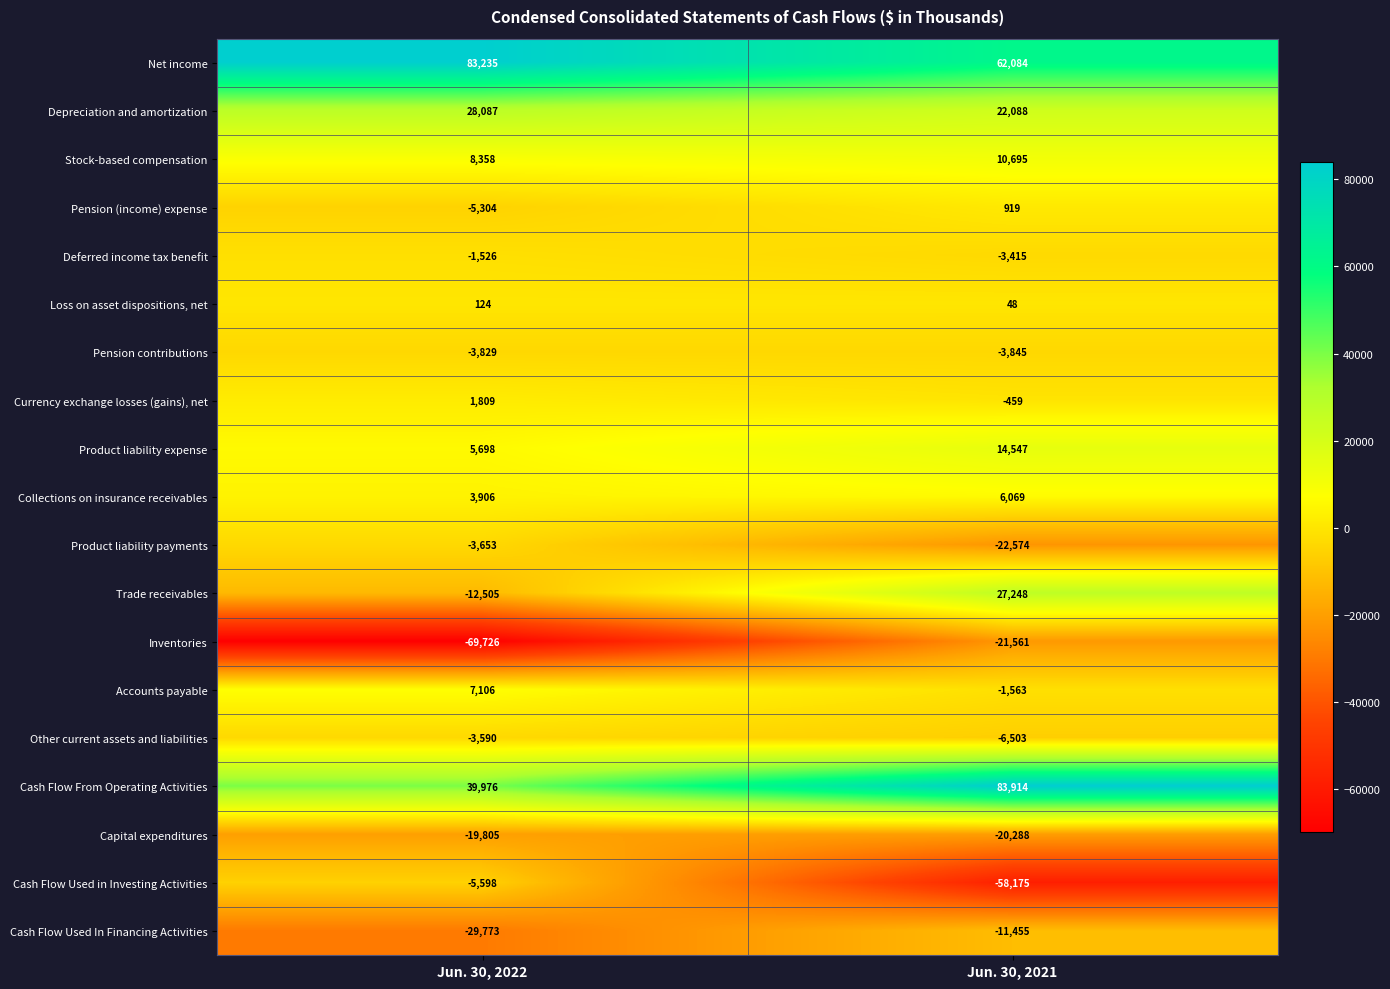

Rank the series by their maximum value, from lowest to highest.

Inventories, Capital expenditures, Cash Flow Used In Financing Activities, Cash Flow Used in Investing Activities, Pension contributions, Product liability payments, Other current assets and liabilities, Deferred income tax benefit, Loss on asset dispositions, net, Pension (income) expense, Currency exchange losses (gains), net, Collections on insurance receivables, Accounts payable, Stock-based compensation, Product liability expense, Trade receivables, Depreciation and amortization, Net income, Cash Flow From Operating Activities